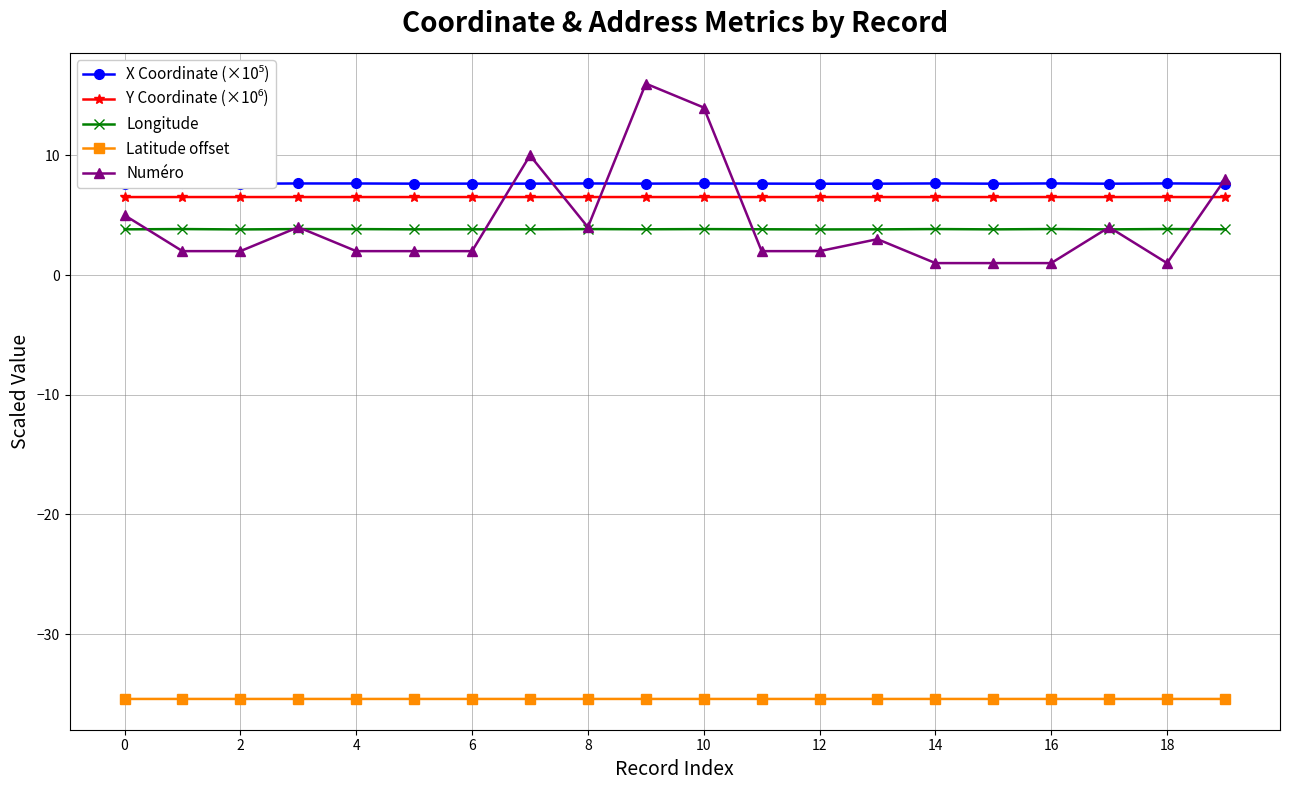

True or false: Longitude has more than 1 interior local peaks.

True